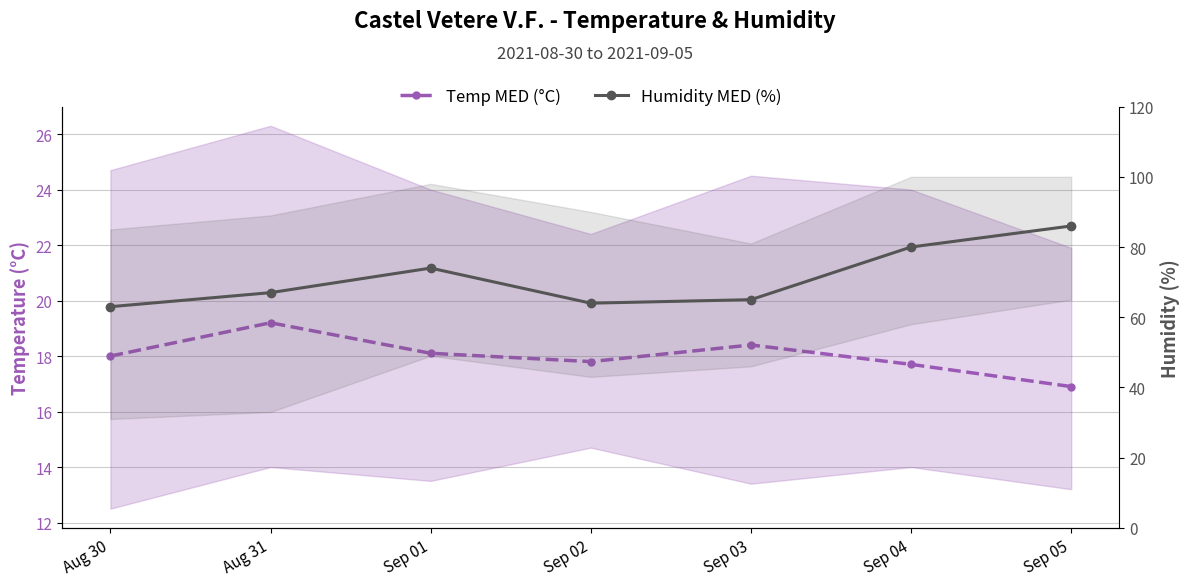

At which category is the sum across all series the highest?

Sep 05